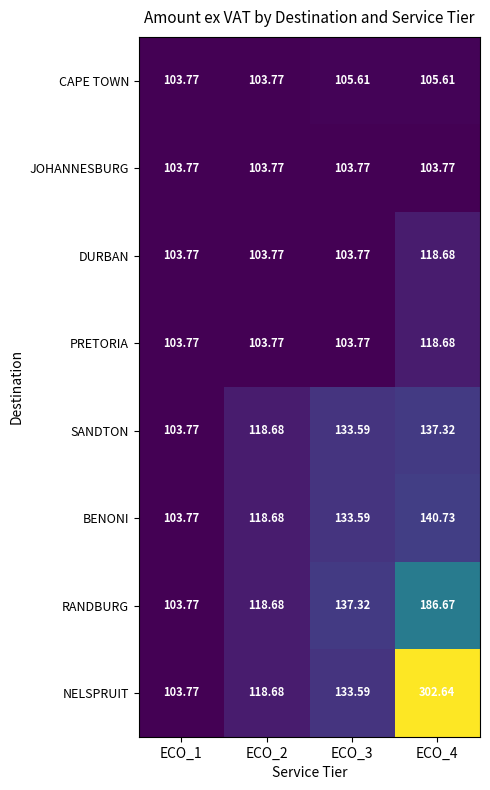

Which series has the widest spread of values?

NELSPRUIT